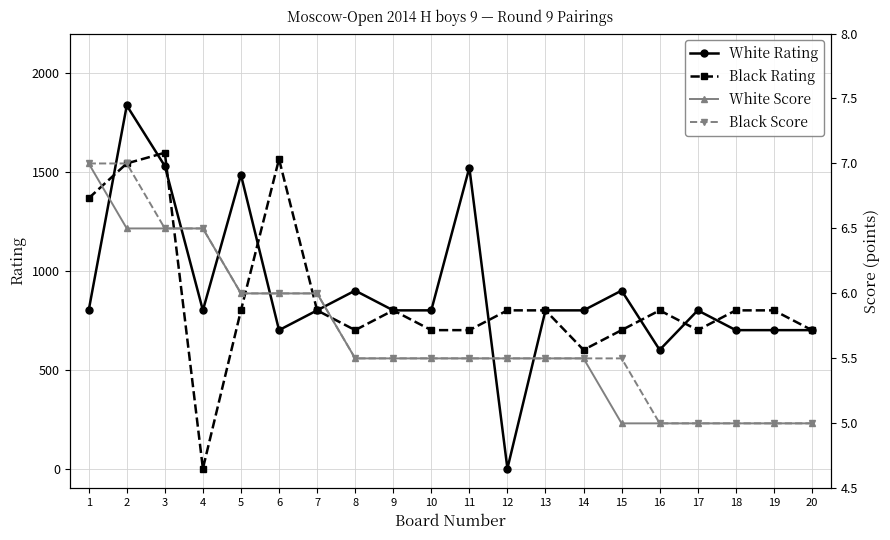

At which category is the sum across all series the highest?

2